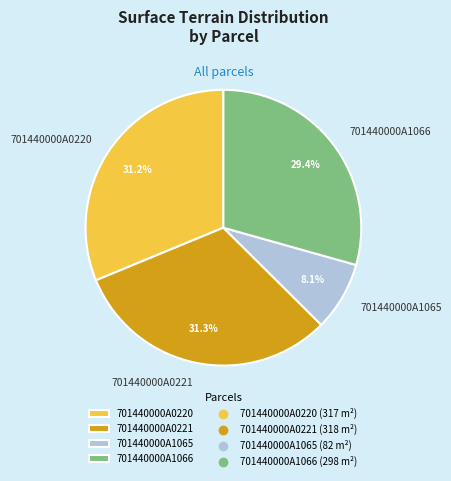

Which slice is the smallest?

701440000A1065